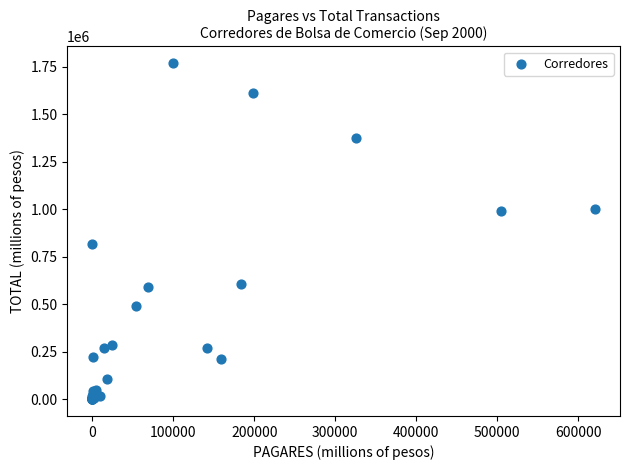

What Y value in the scatter plot is closest to 884451?

816963.6